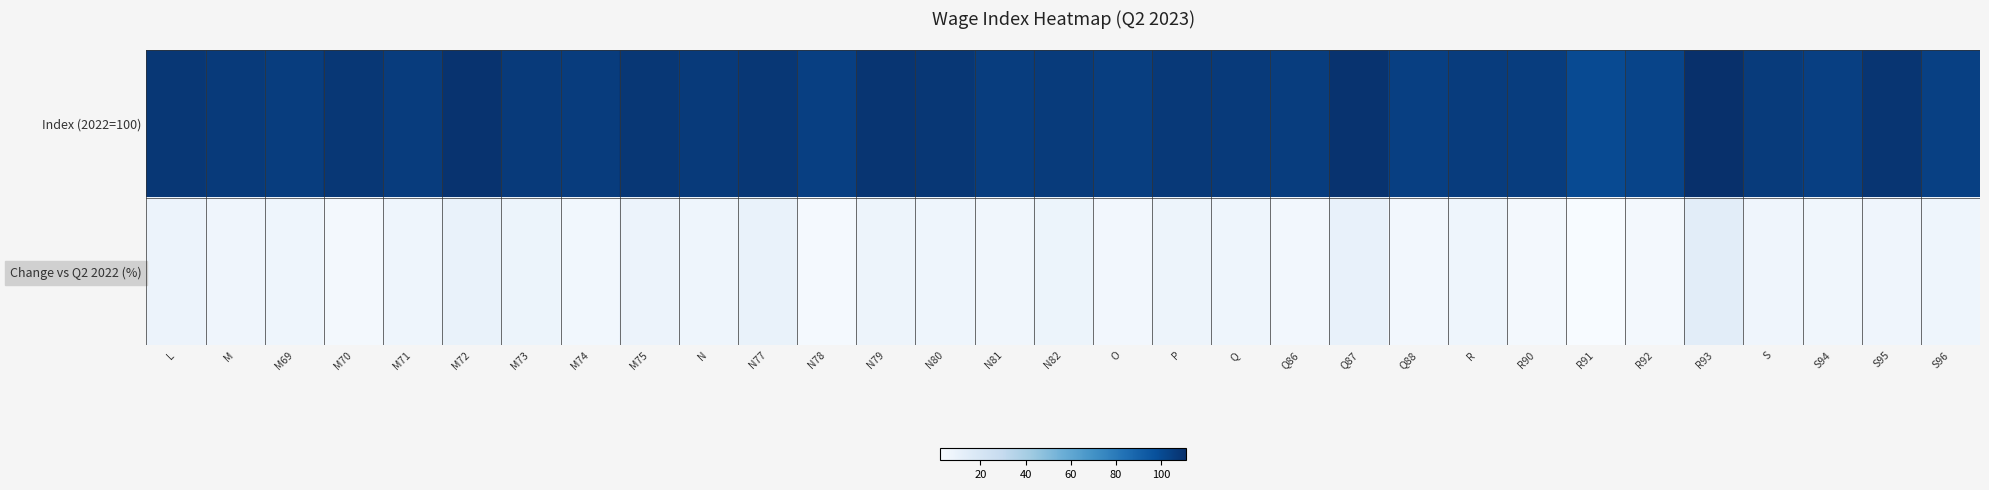

Where does the Change vs Q2 2022 (%) series first go above 6?

L